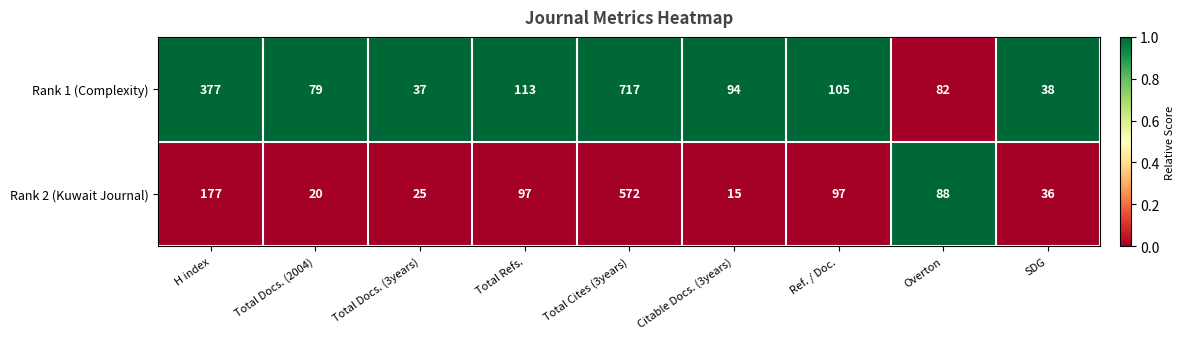

What is the difference between the highest and lowest values at Total Refs.?

16